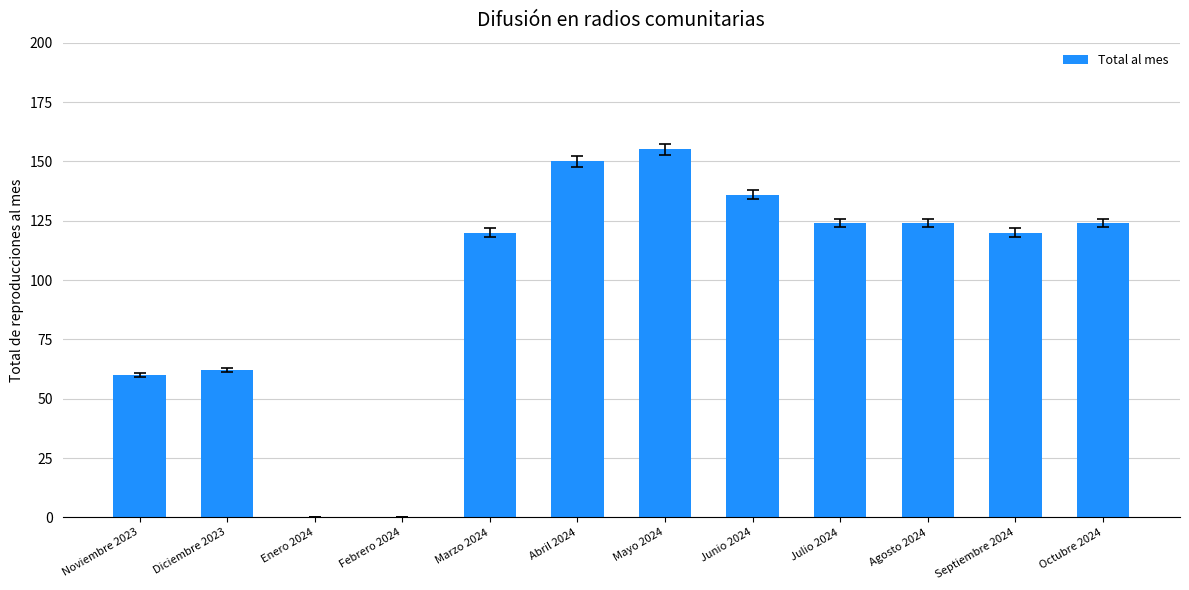

Count the number of data series in this chart.

1